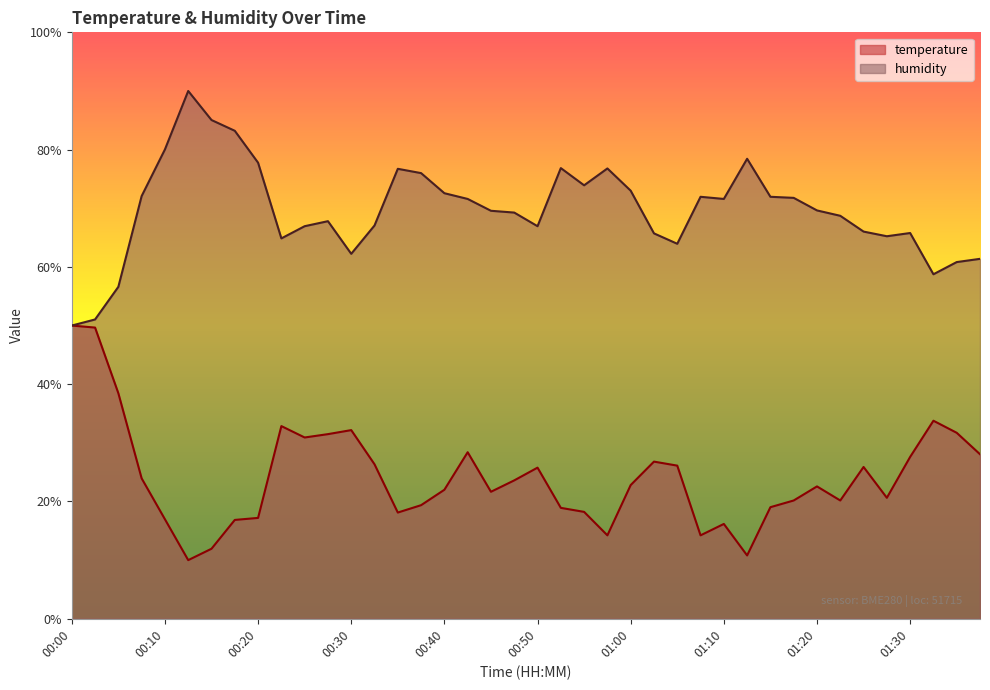

Which category has the highest value across all series?

00:12